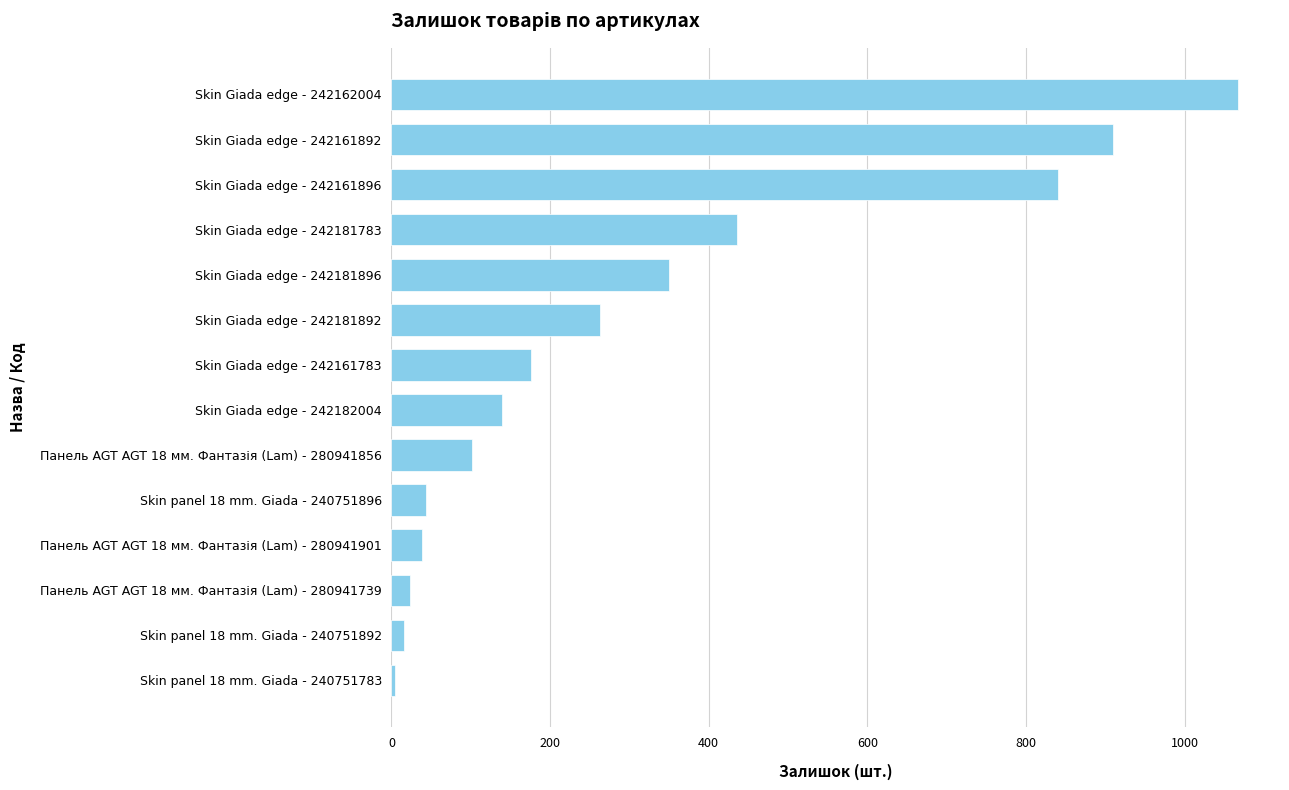

What is the change in value from Skin Giada edge - 242181896 to Skin Giada edge - 242181783?

+86